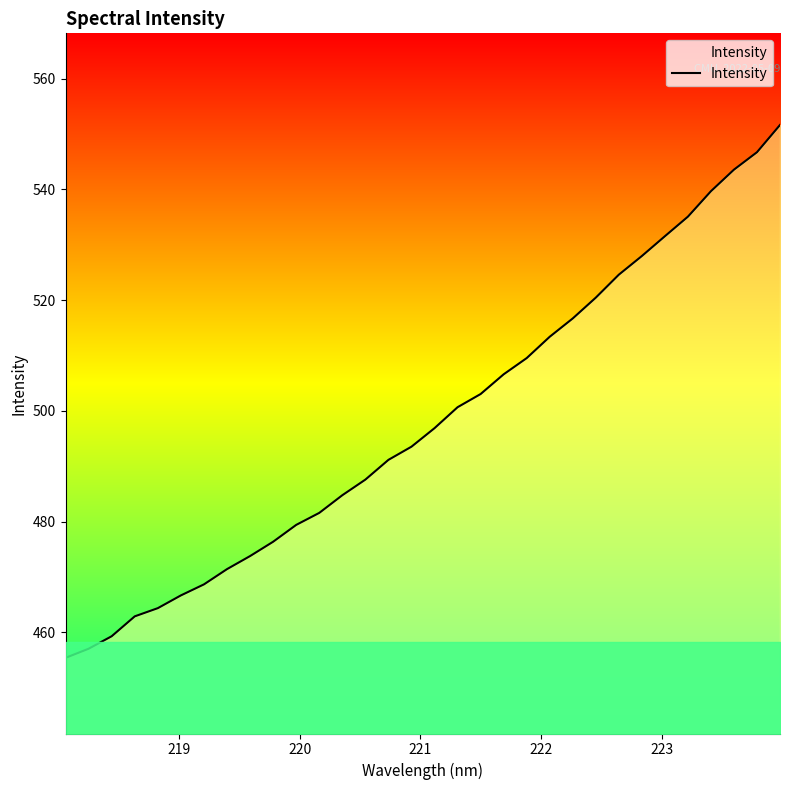

What is the difference between the maximum and minimum values?

96.2